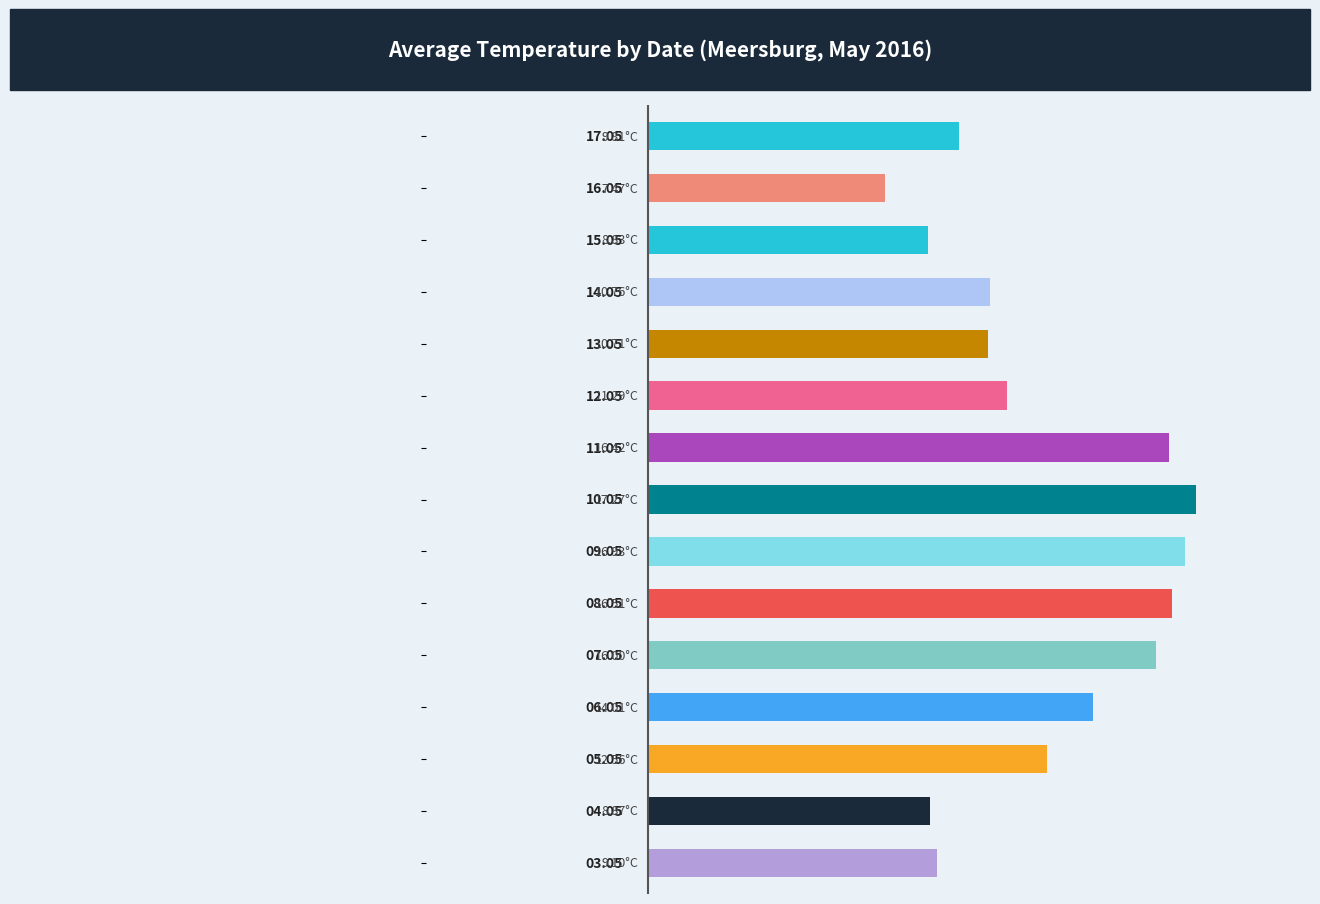

What is the average value?

12.4